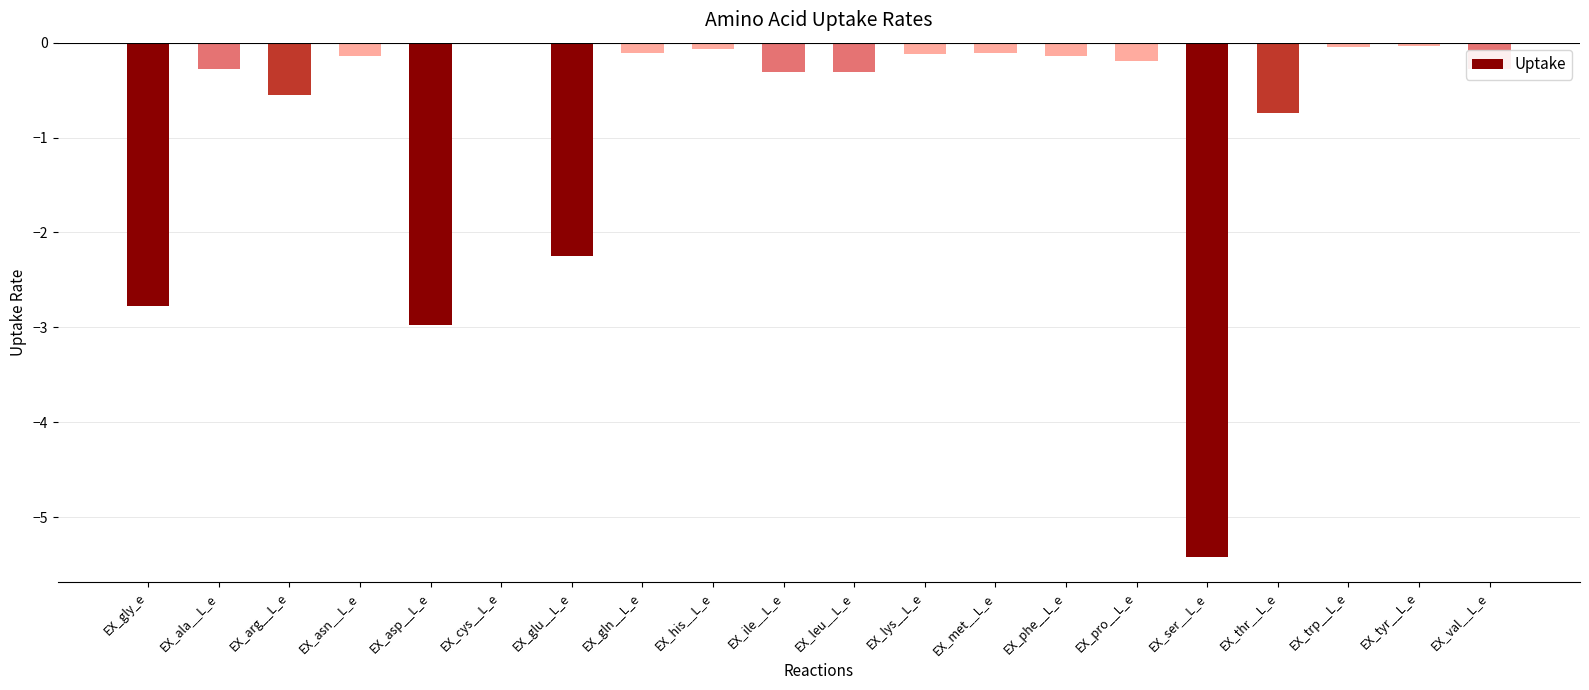

The value at EX_cys__L_e is -0.0. True or false?

True